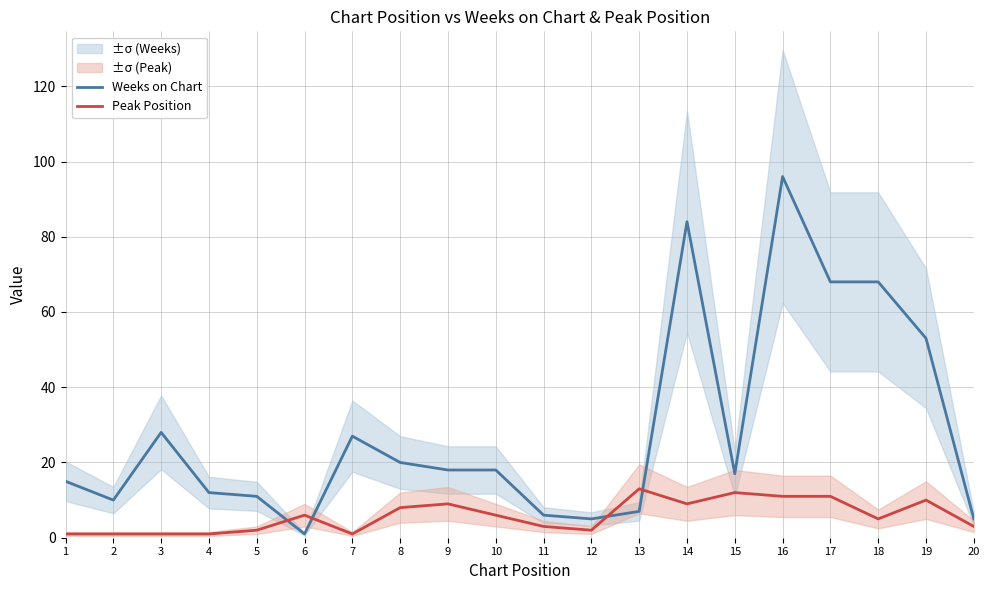

Which series ends up on top after the final intersection of Peak Position and Weeks on Chart?

Weeks on Chart